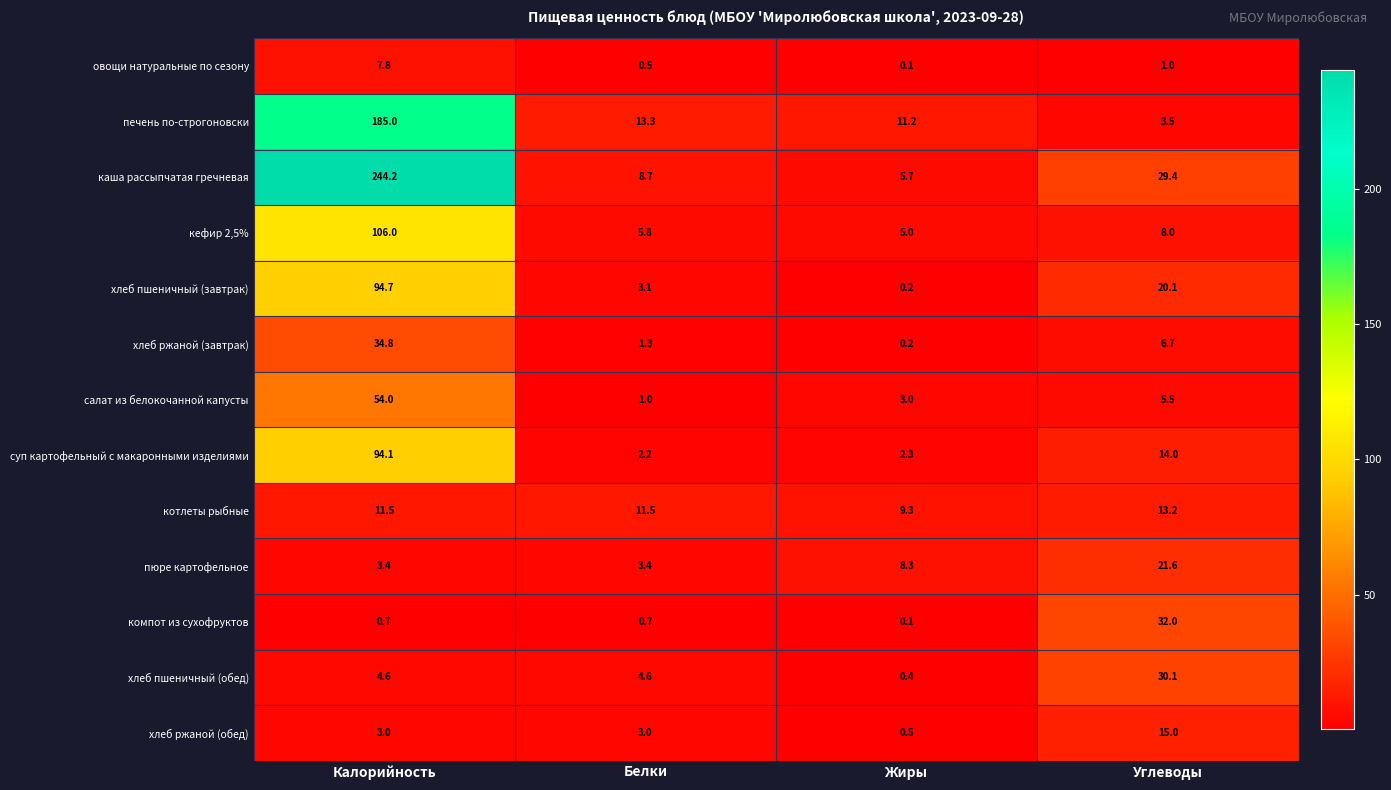

What is the difference between the highest and lowest values at Углеводы?

31.0